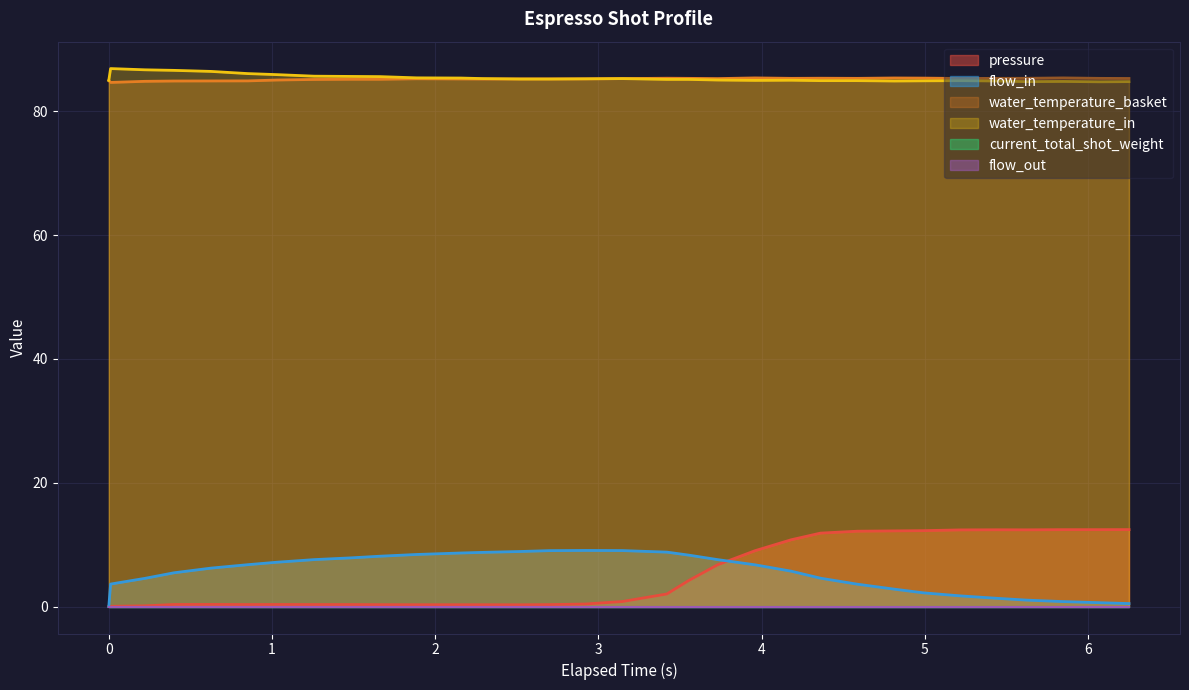

True or false: pressure has a value of 0.6 at 16.

False